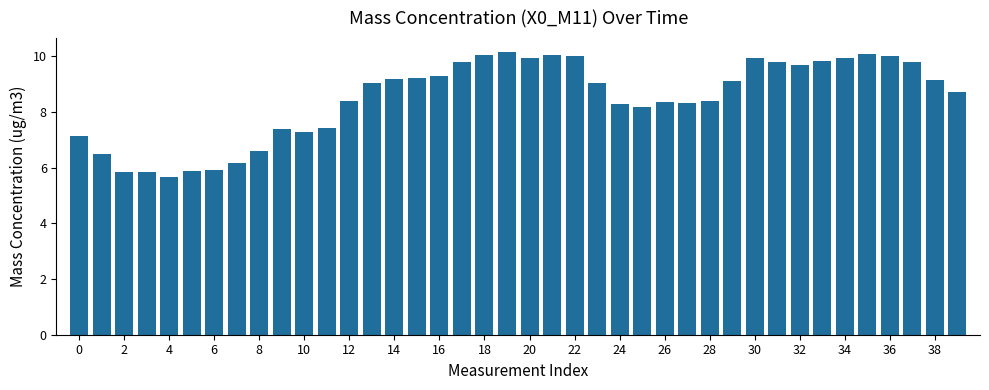

What is the minimum value shown in the chart?

5.7